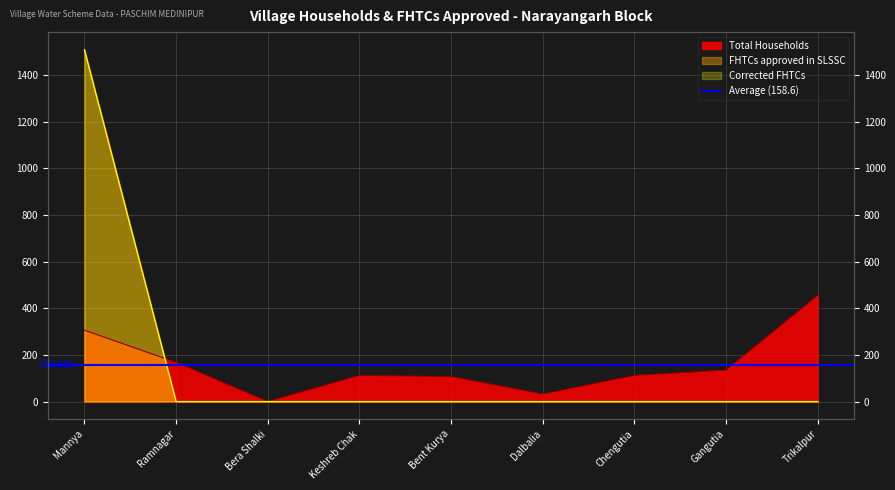

Where is Corrected FHTCs nearest to the value 754?

Ramnagar